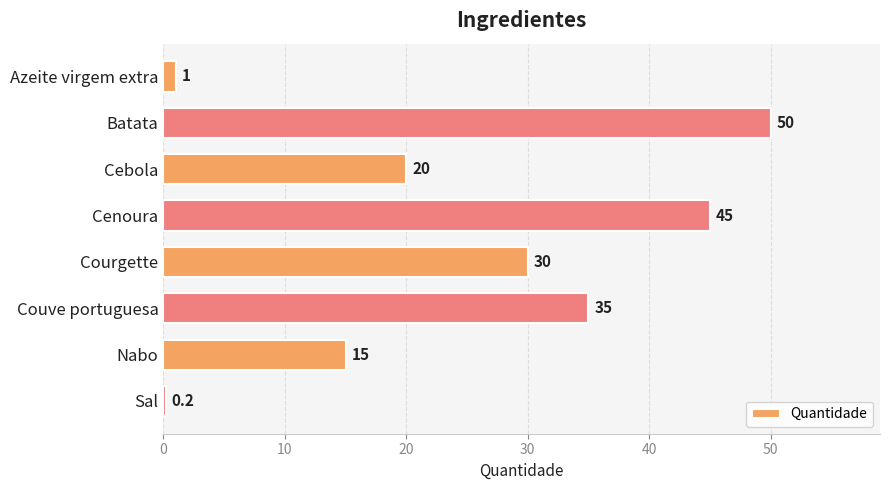

Where is the data nearest to the value 25?

Cebola